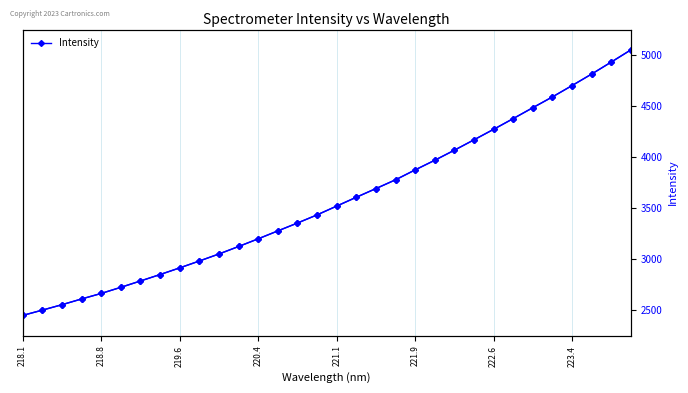

The chart shows a value of 1494.9 at 221.1. True or false?

False